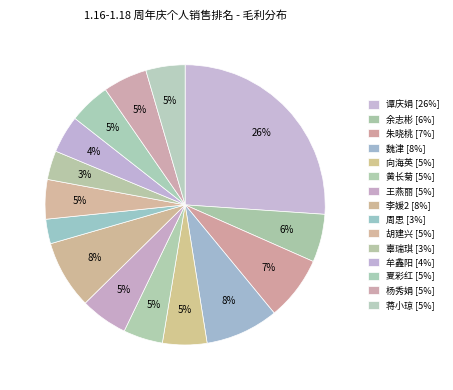

How many segments does this pie chart have?

15